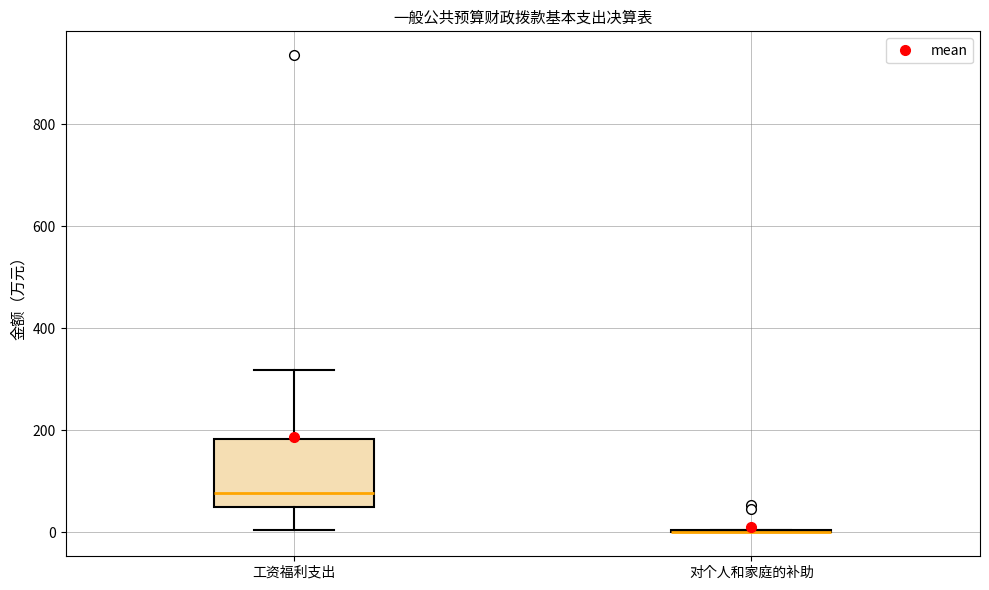

Reading left to right, read every box against the y-axis: the position of its median line, the range the box covers, and the ends of its whiskers. The values are not printed on the chart, so give them approximately, as read against the axis.

工资福利支出: median 80, box 40 to 180, whiskers 0 to 320
对个人和家庭的补助: box collapsed to a line at 0, whiskers 0 to 0